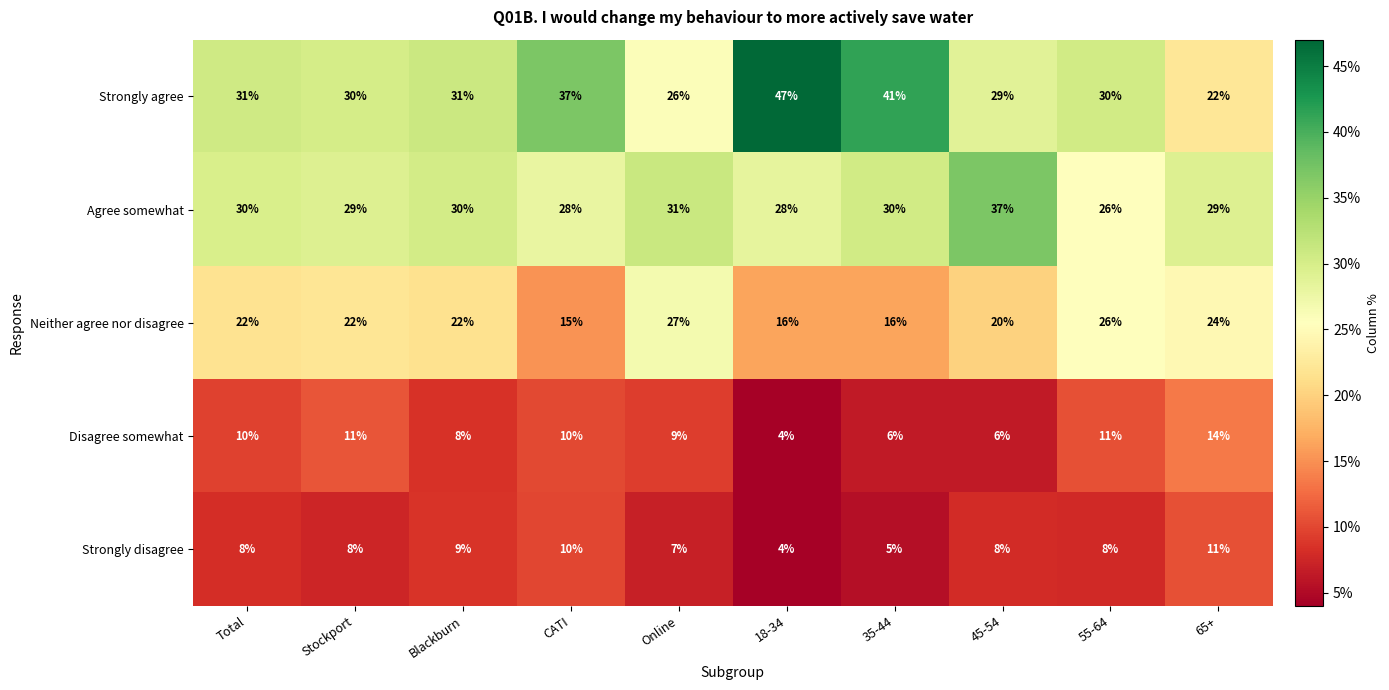

What is the total value across all series at 65+?

100